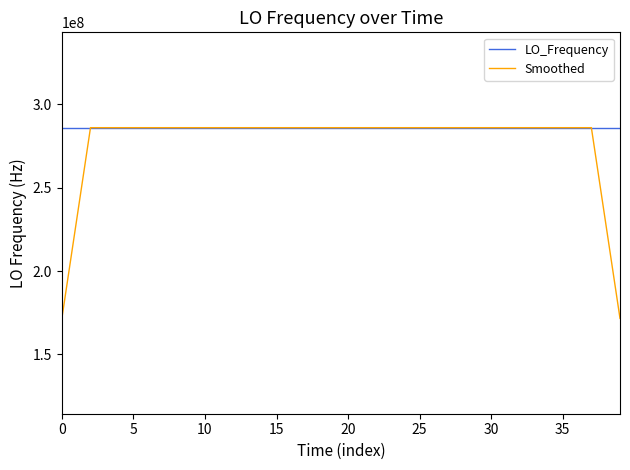

What is the highest value of the Smoothed series?

286047004.2